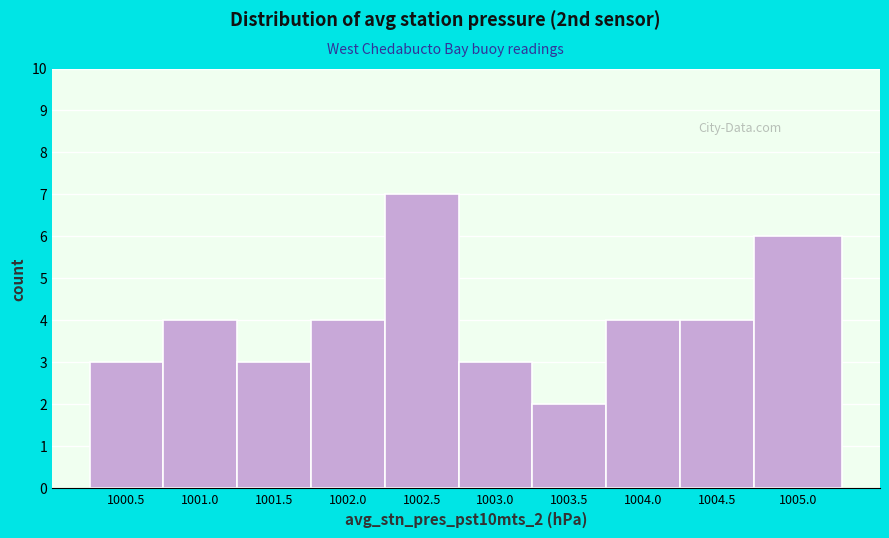

Reading right to left, extract all data points from this chart.

1005.0=6	1004.5=4	1004.0=4	1003.5=2	1003.0=3	1002.5=7	1002.0=4	1001.5=3	1001.0=4	1000.5=3